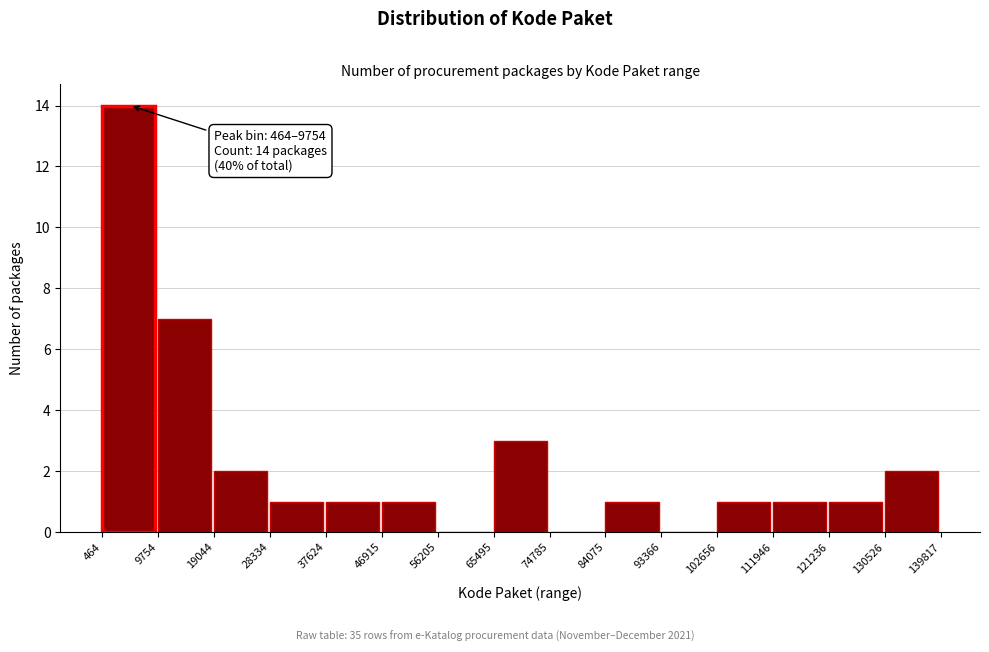

Over which range of the x-axis is the bar tallest?

464 to 9754